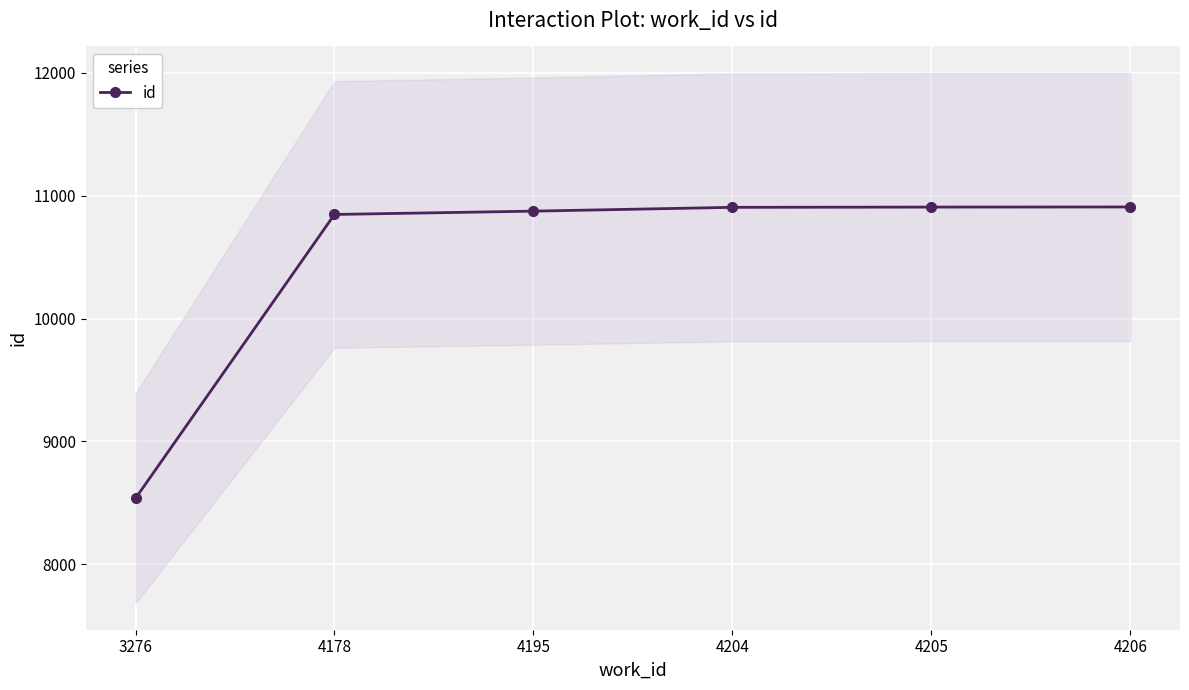

Which category has the lowest value across all series?

3276